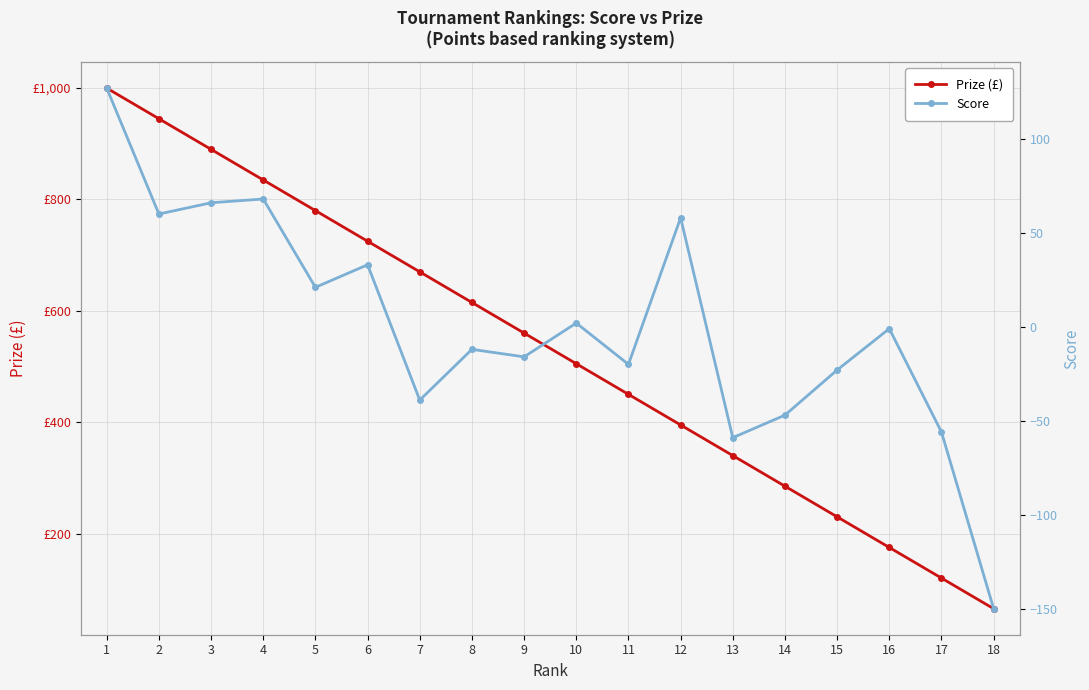

How many interior local valleys does the Score series have?

6